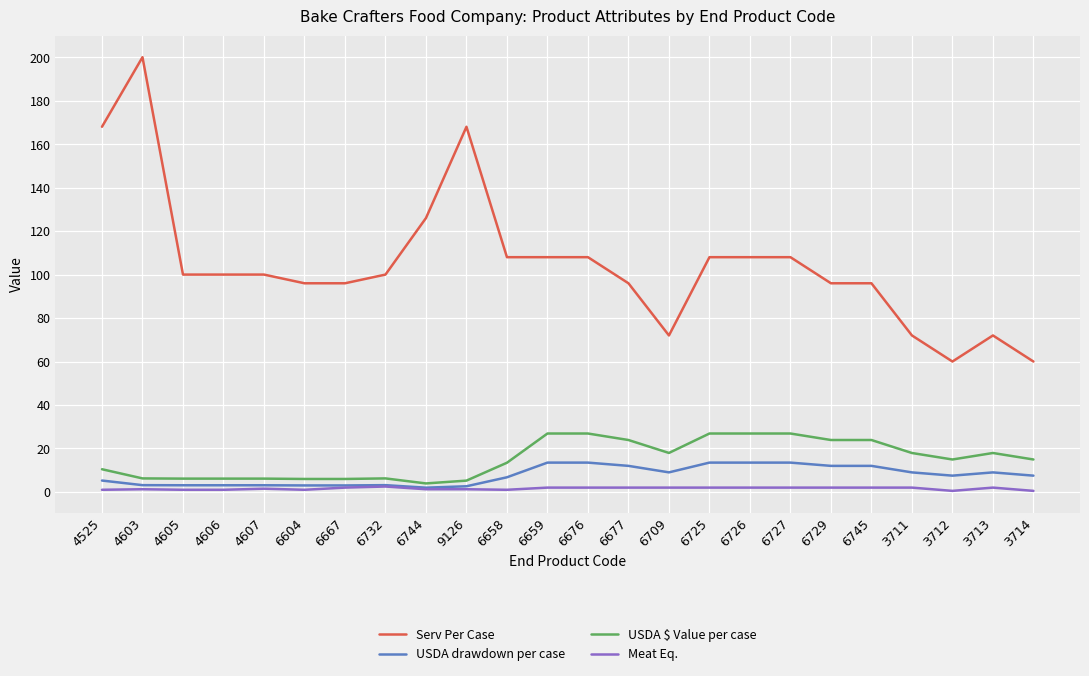

True or false: USDA $ Value per case and Serv Per Case cross at least once.

False